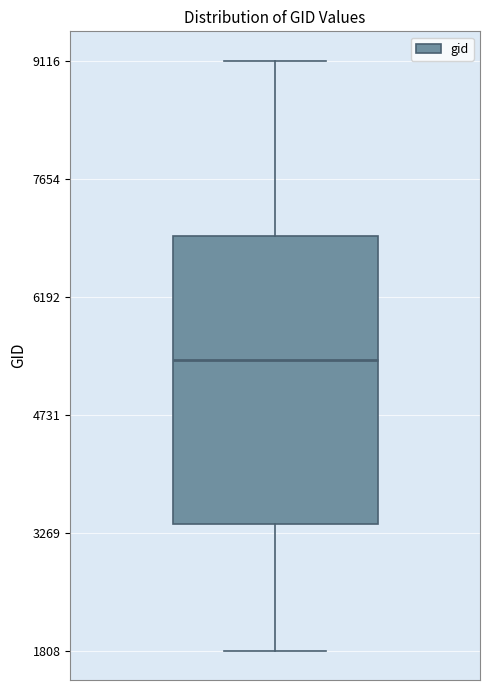

Where does the median line of the box sit on the y-axis? The values are not printed on the chart, so give them approximately, as read against the axis.

5400